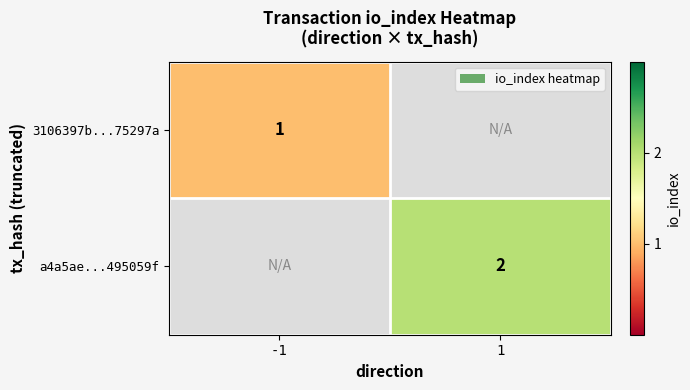

Is it true that 3106397b...75297a equals 1 at -1?

True